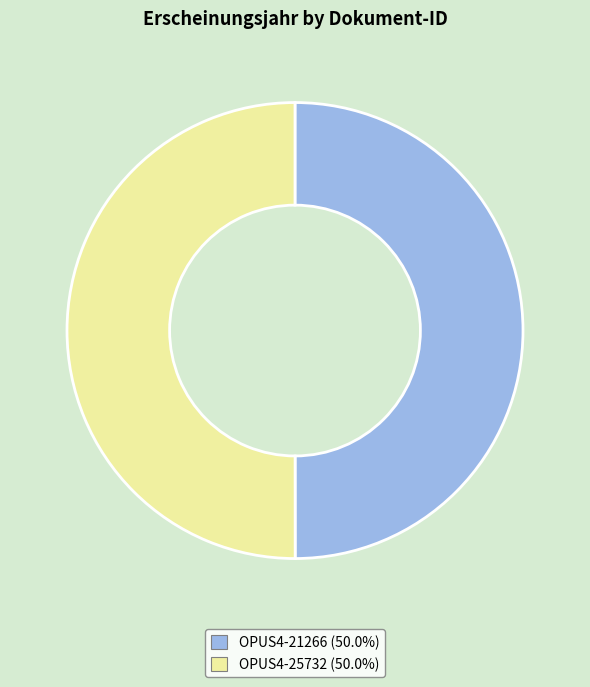

Combined, do OPUS4-21266 and OPUS4-25732 account for over 50%?

Yes